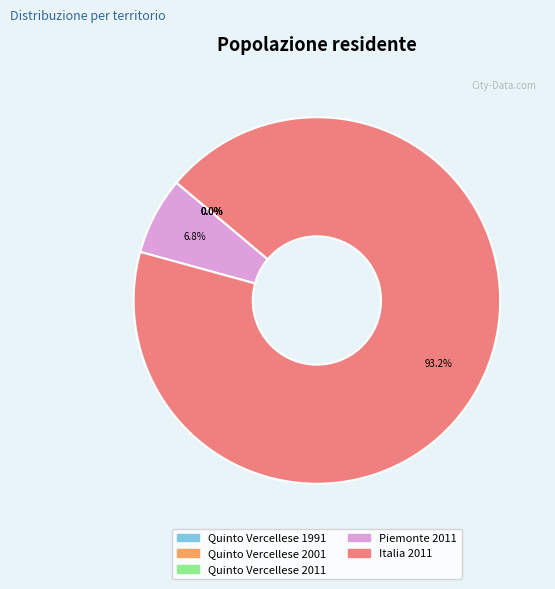

What is the majority slice?

Italia 2011